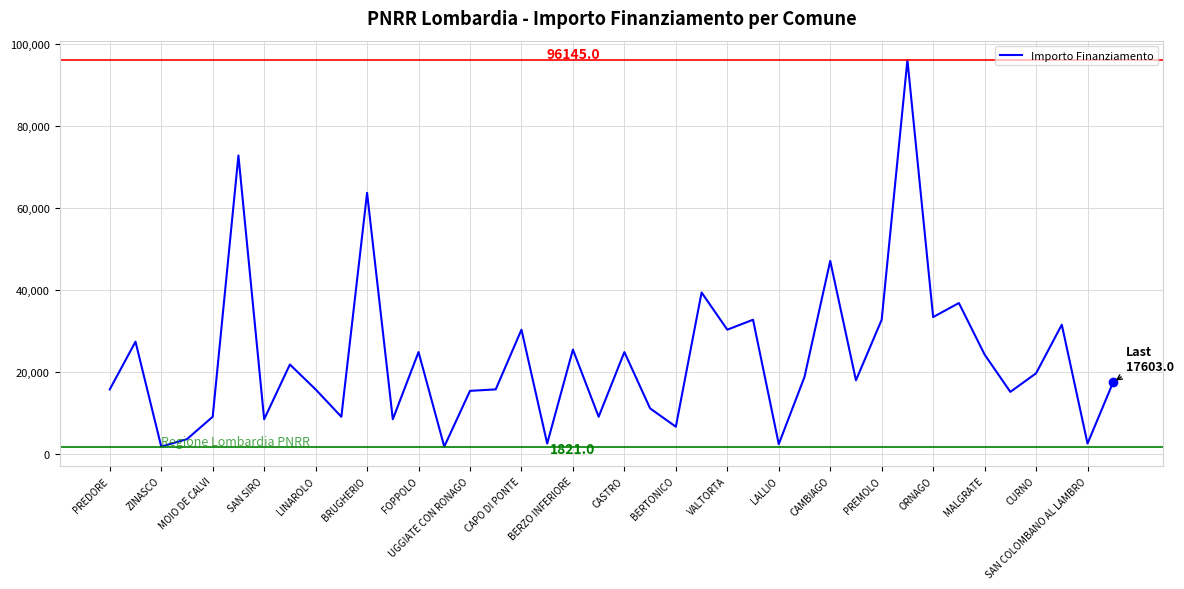

How many lines are shown in the chart?

1